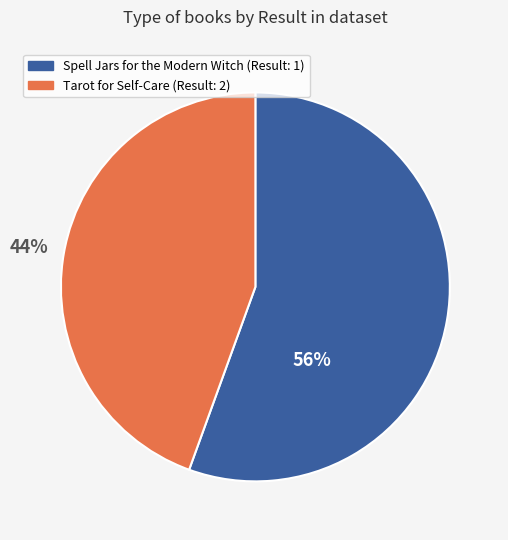

To the nearest percent, what portion does Tarot for Self-Care represent?

44%